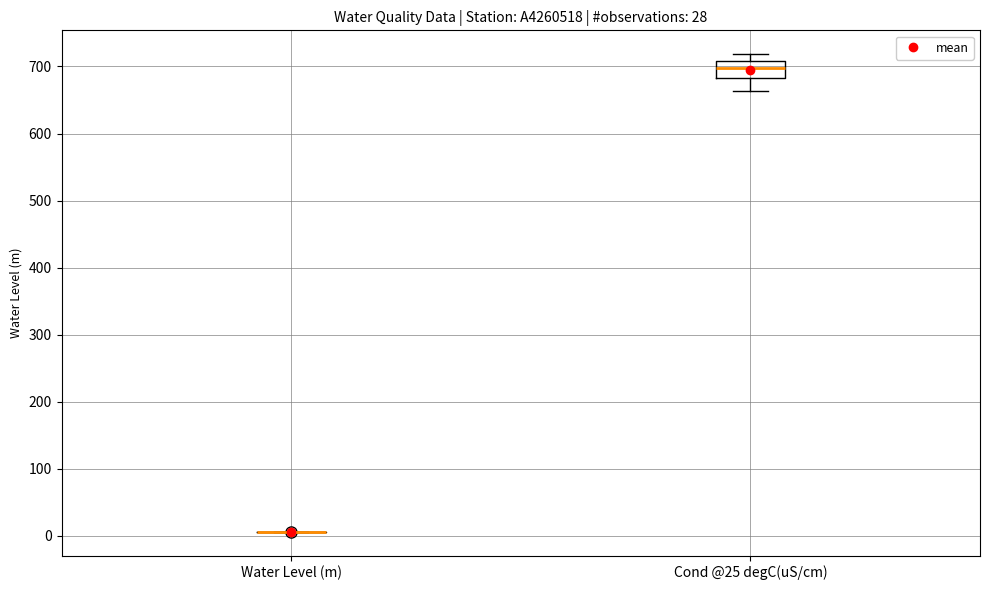

Where is the upper edge of the box for Cond @25 degC(uS/cm) on the y-axis? The values are not printed on the chart, so give them approximately, as read against the axis.

710